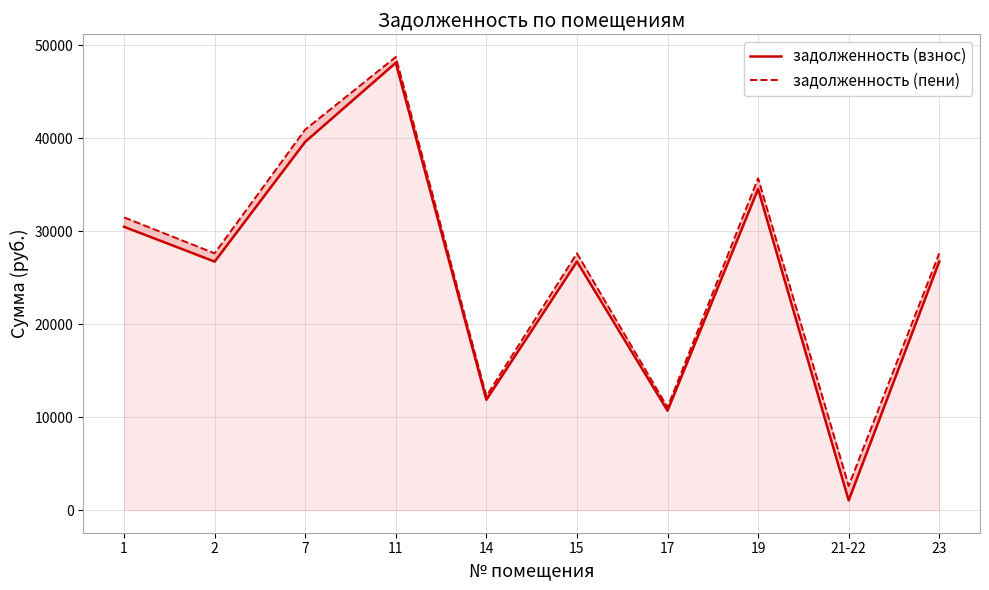

Rank the categories by задолженность (взнос) value from lowest to highest.

21-22, 17, 14, 2, 15, 23, 1, 19, 7, 11